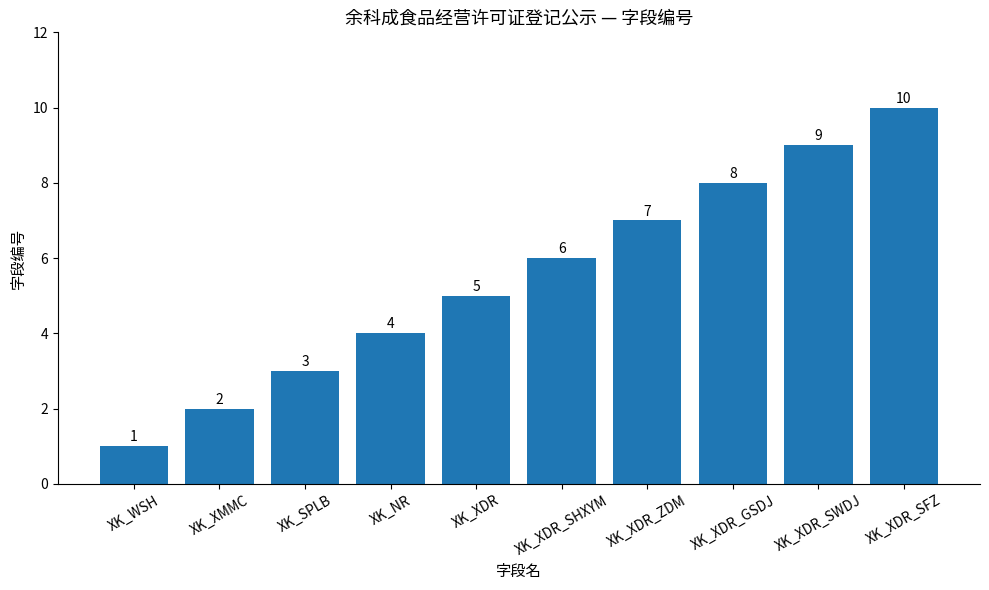

Which label corresponds to the largest value in the chart?

XK_XDR_SFZ